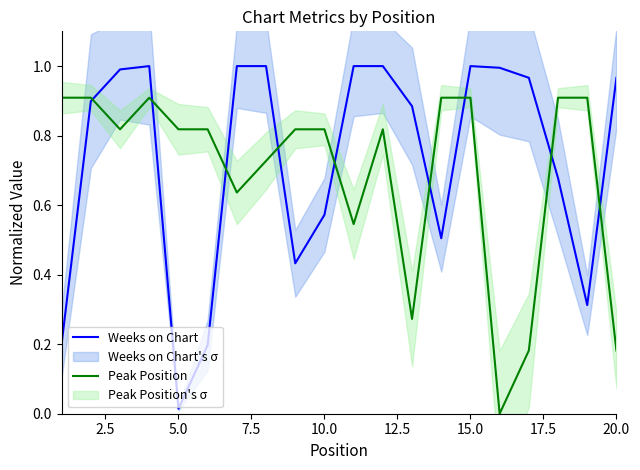

List the series in order of their peak value, highest first.

Weeks on Chart, Peak Position